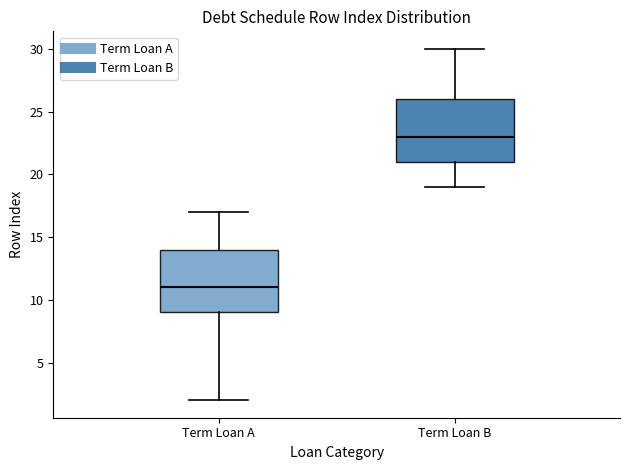

Which box's median line is the lowest?

Term Loan A